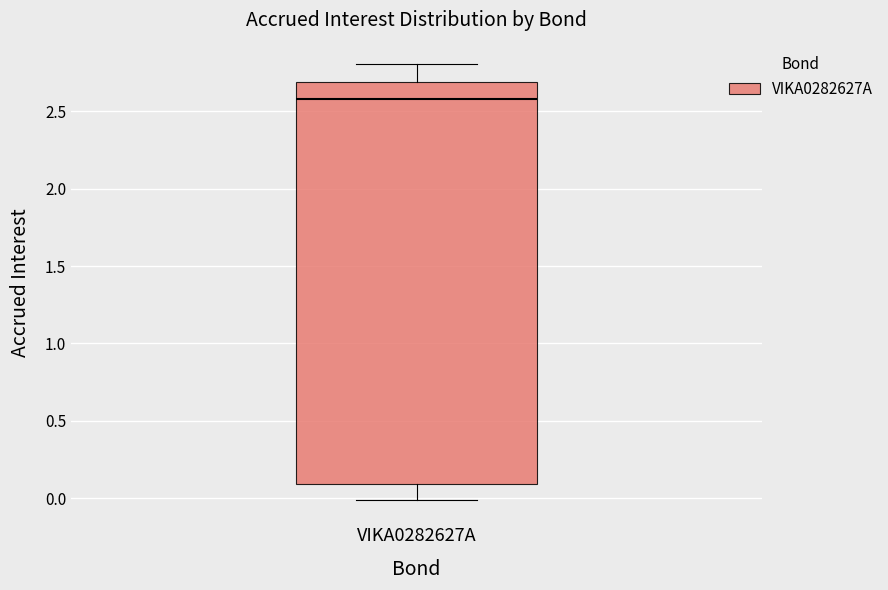

Read this box plot against the y-axis: the position of the median line, the range covered by the box, and the ends of both whiskers. The values are not printed on the chart, so give them approximately, as read against the axis.

median 2.6, box 0.1 to 2.7, whiskers 0.0 to 2.8